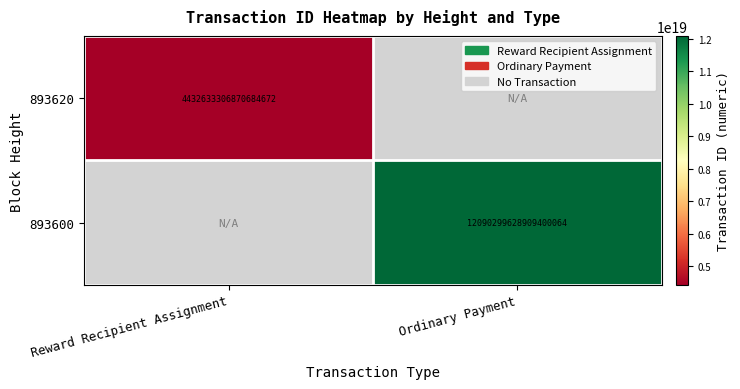

The 893600 series shows 17964672491029213184 at Ordinary Payment. True or false?

False